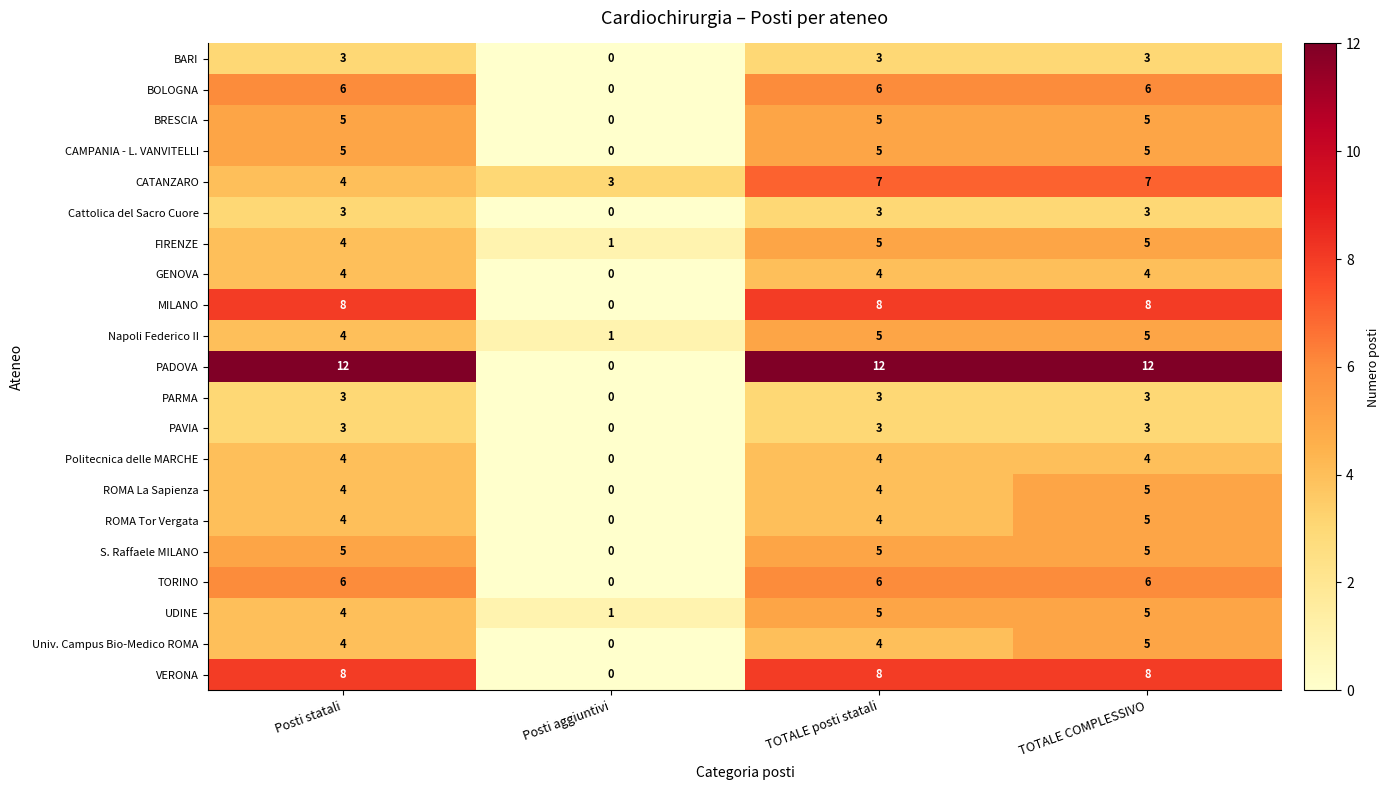

The CATANZARO series shows 3 at TOTALE posti statali. True or false?

False